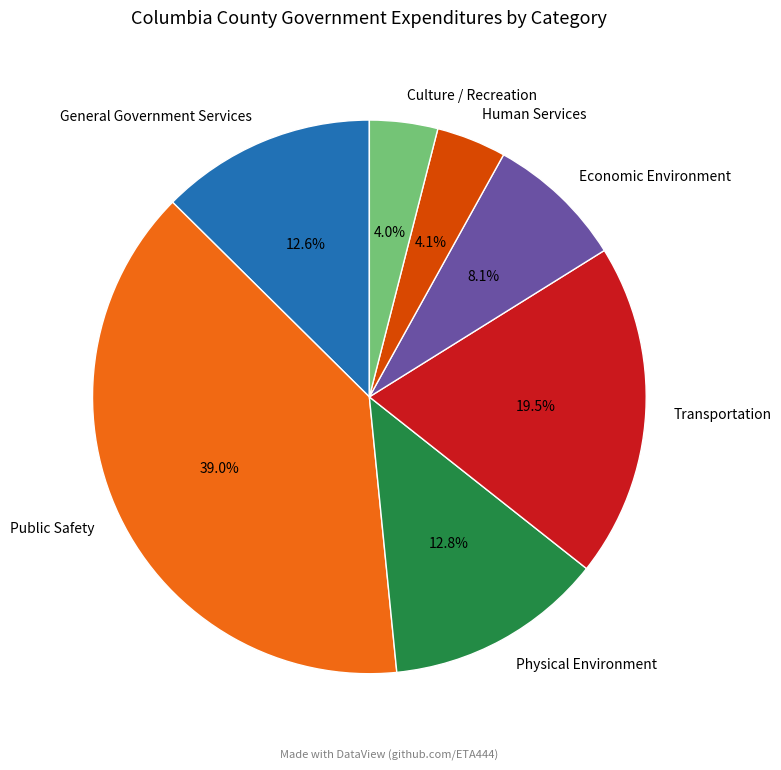

To the nearest percent, what is the average slice percentage?

14%